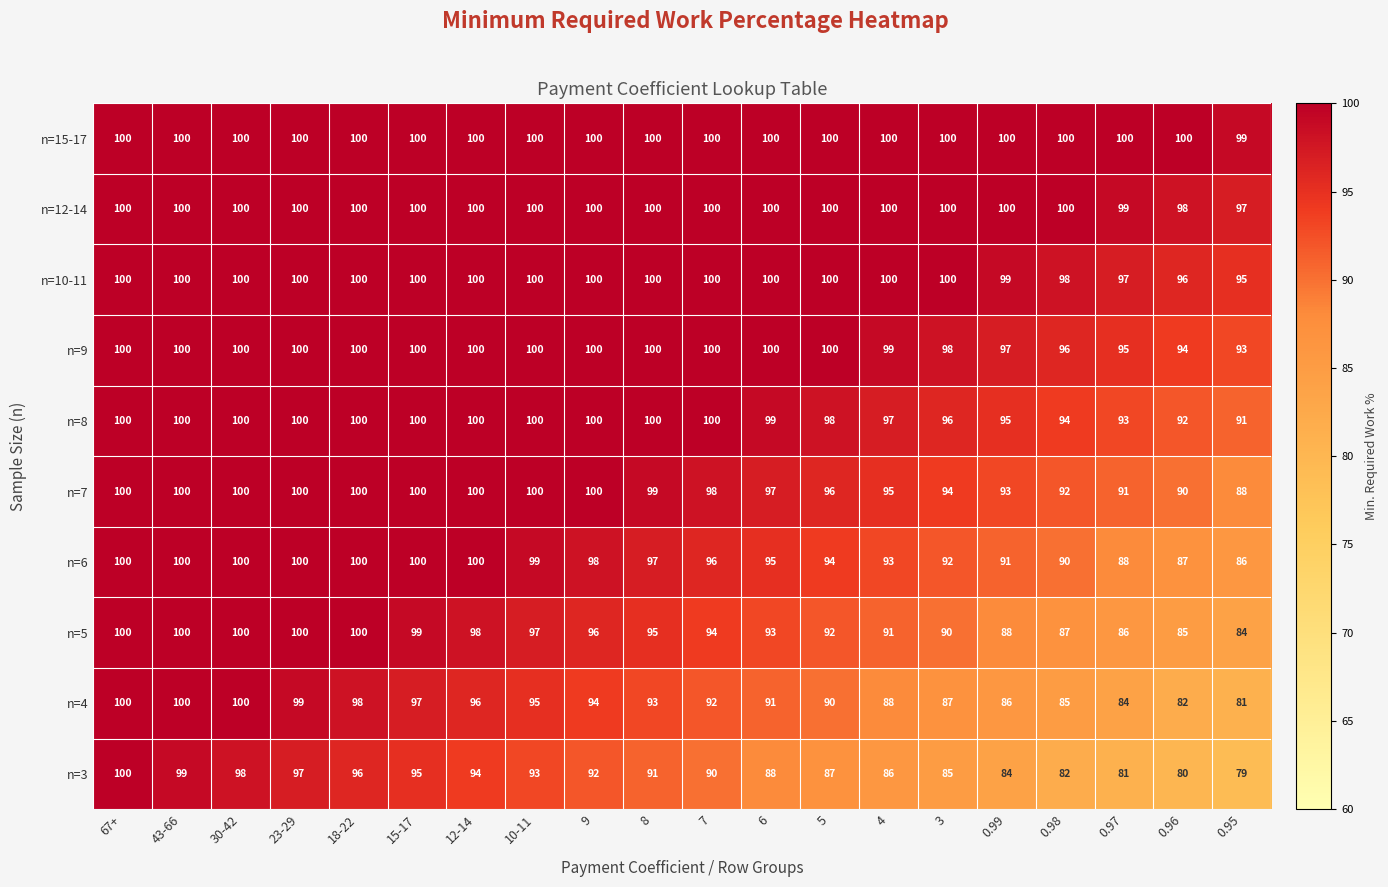

How many categories are shown in the chart?

20